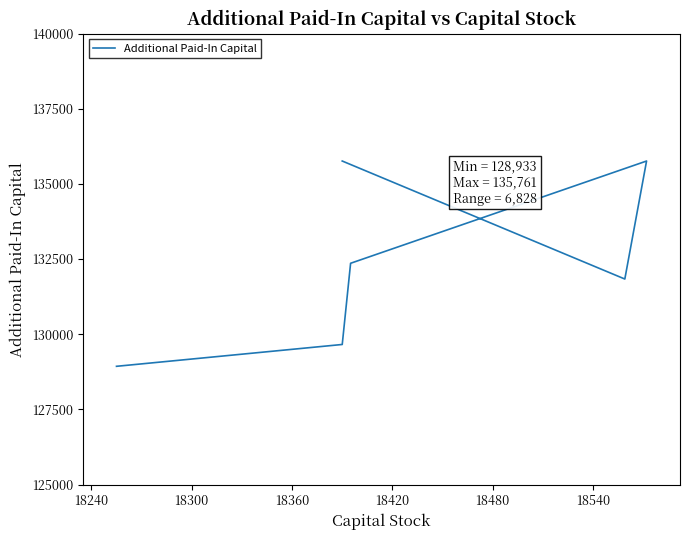

True or false: the data shows 57541 at 18240.

False